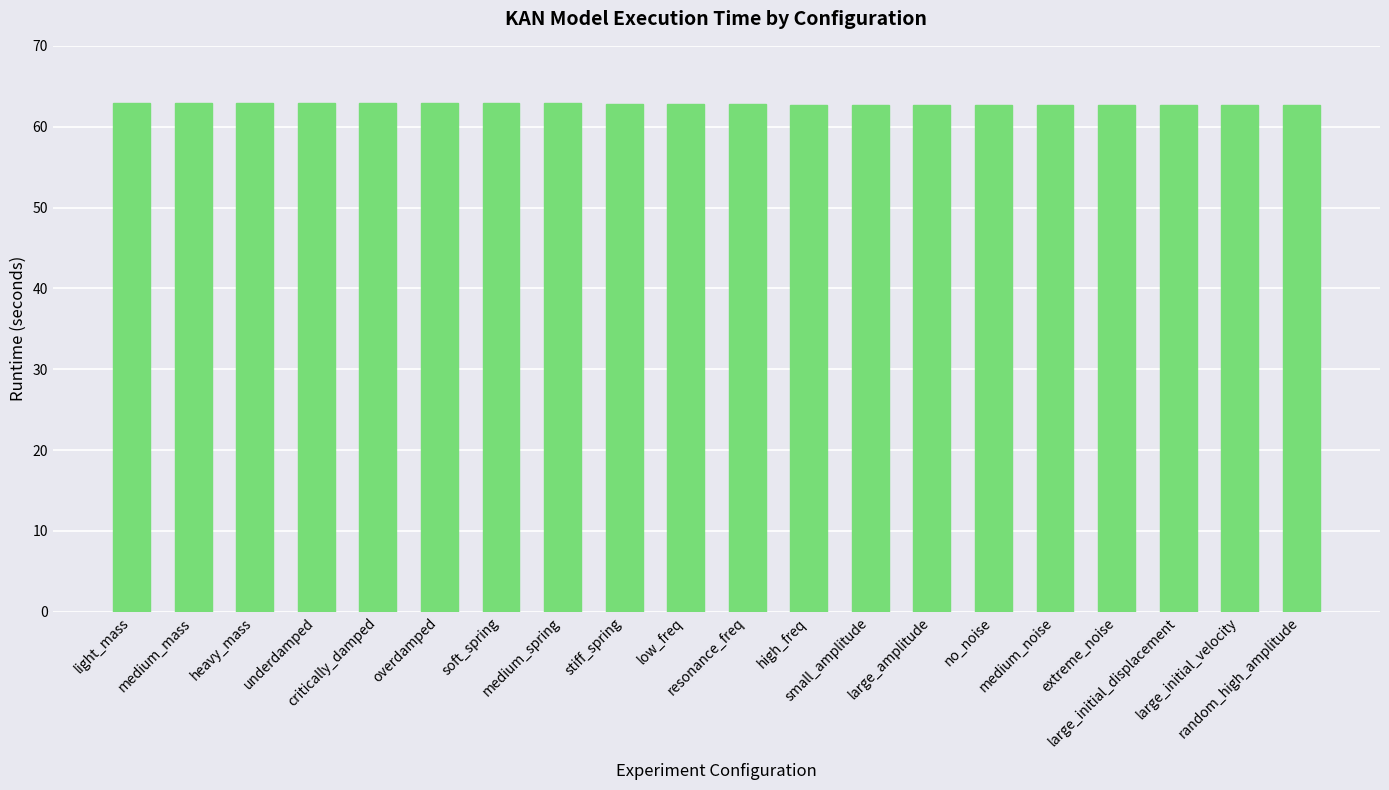

What is the value of the 15th bar from the left?

62.7